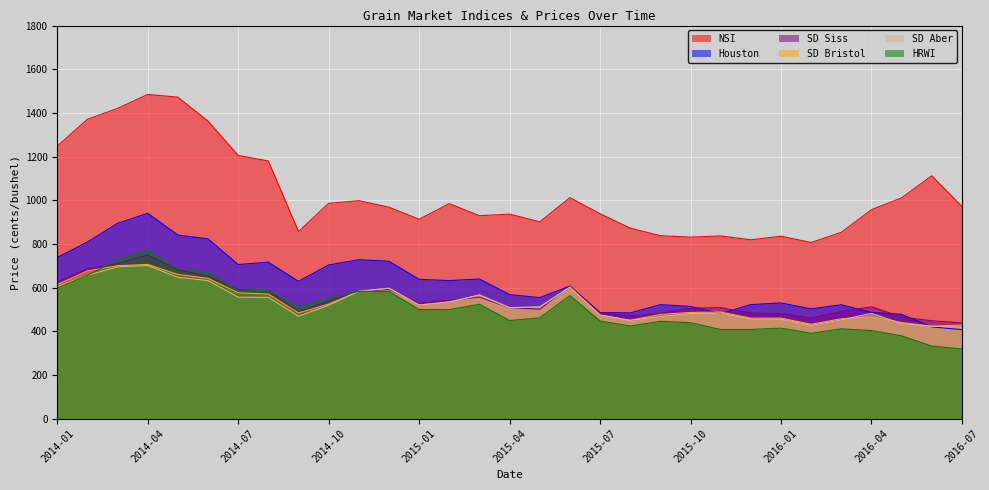

At which category is the sum across all series the highest?

2014-04